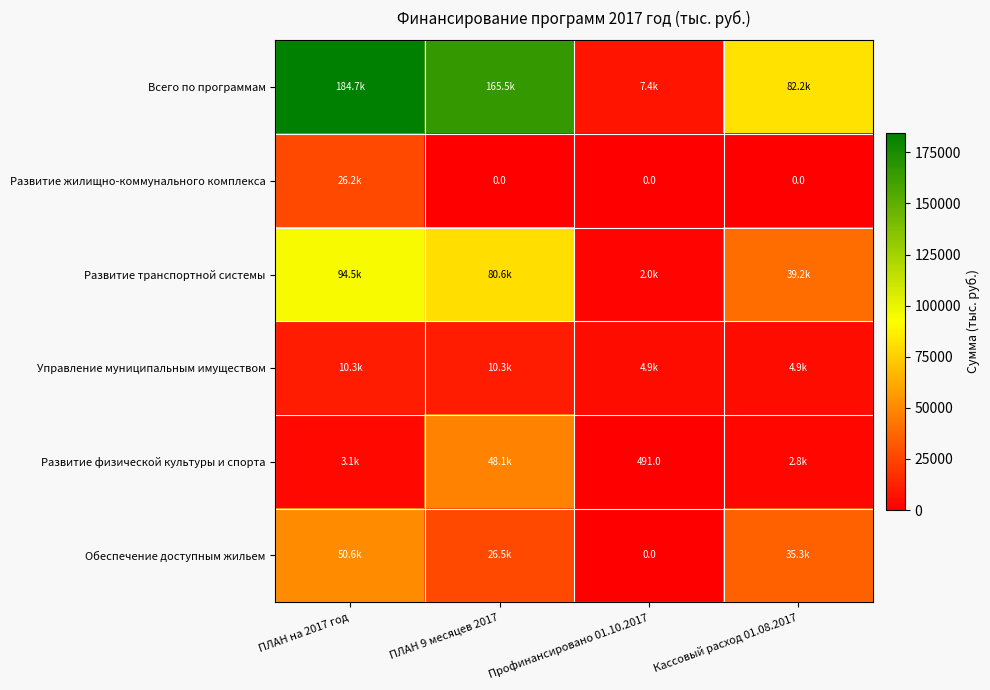

Between ПЛАН 9 месяцев 2017 and Кассовый расход 01.08.2017, which series saw the biggest shift?

Всего по программам